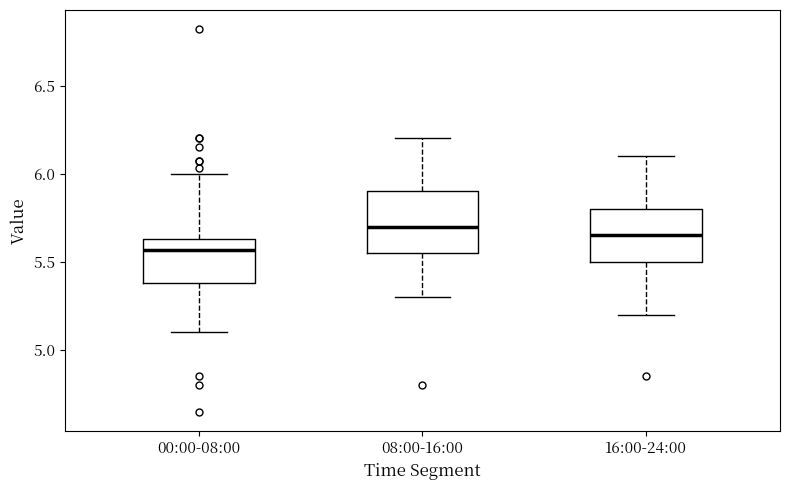

Where does the median line of the box for 00:00-08:00 sit on the y-axis? The values are not printed on the chart, so give them approximately, as read against the axis.

5.55